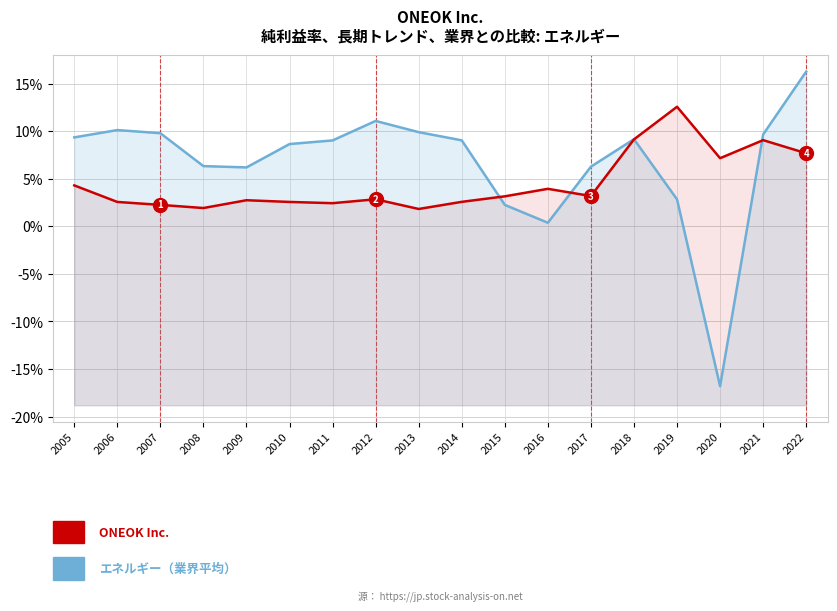

True or false: エネルギー has a value of 0.0 at 2016.

False